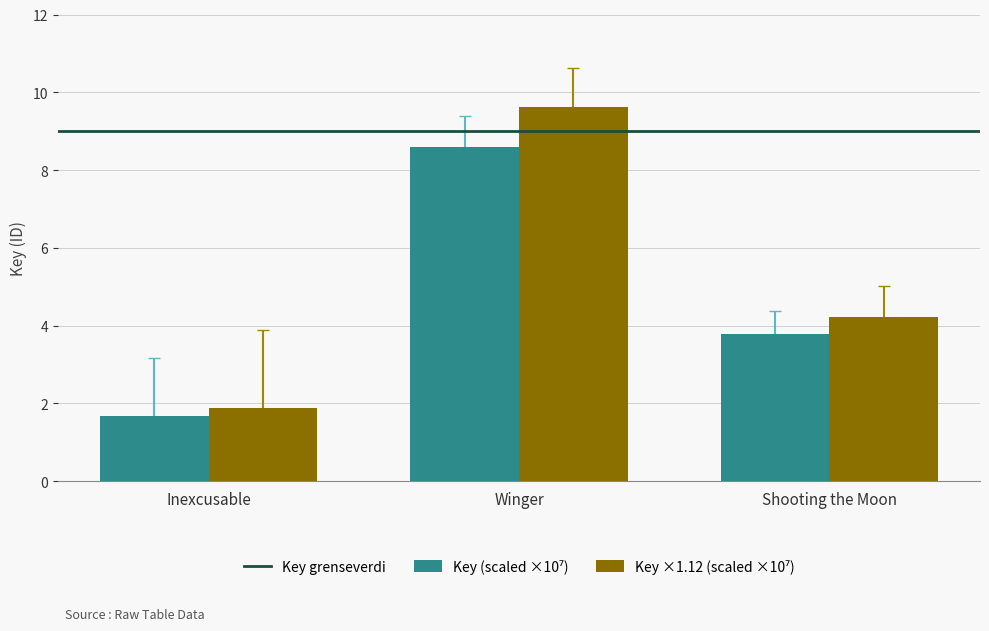

What is the difference between the highest and lowest values at Shooting the Moon?

0.5